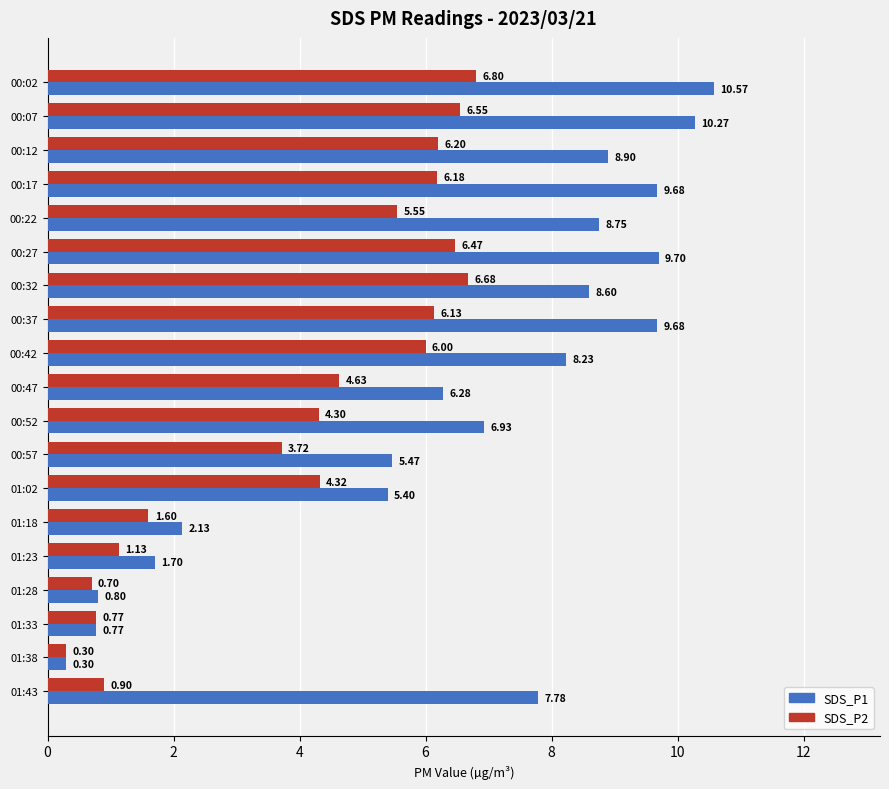

What is the difference between the highest and lowest values at 01:43?

6.9